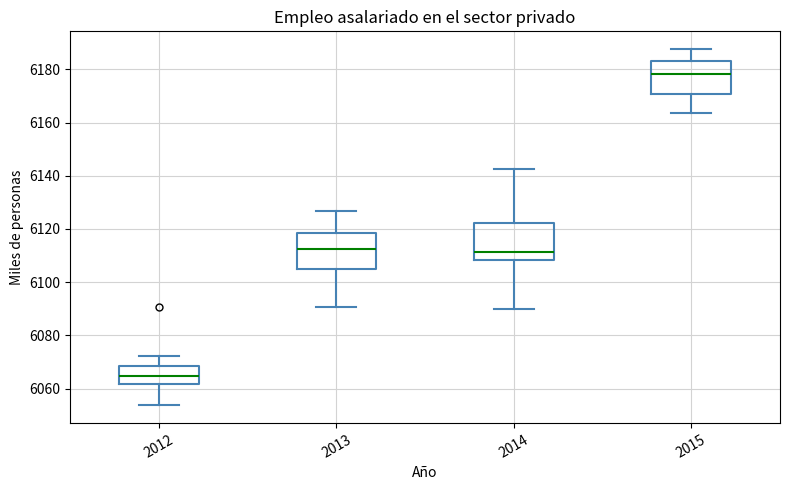

Which box has the highest median line?

2015